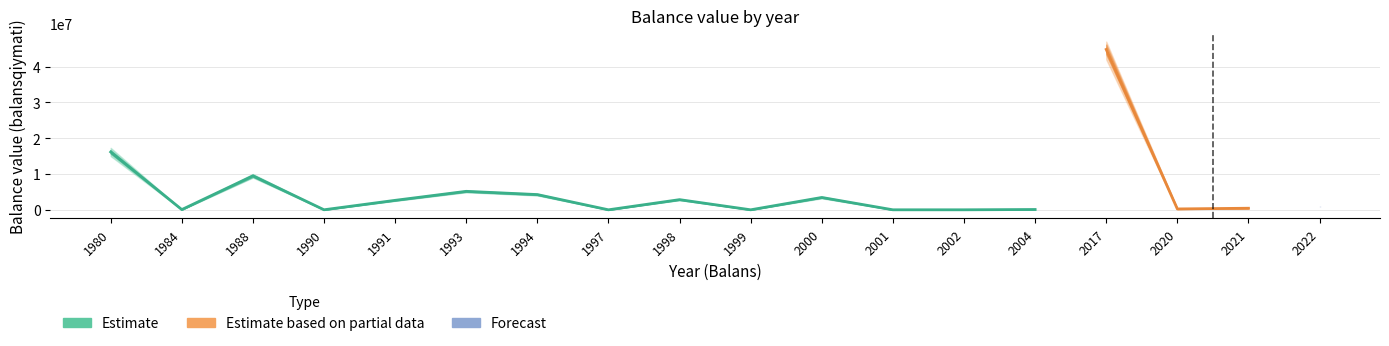

What is the total value across all series at 1988?

9490330.2